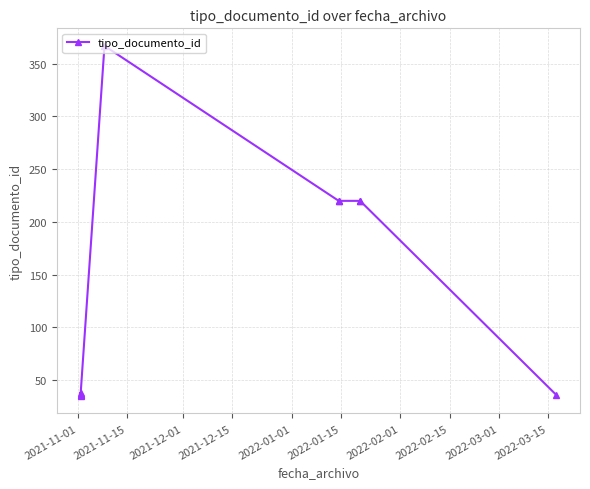

What position from the left is 2022-02-15?

8